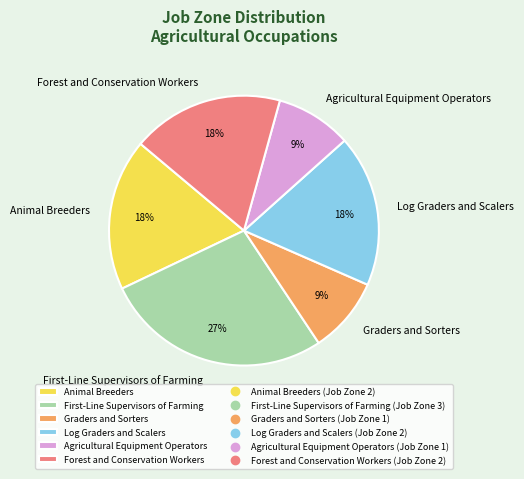

Is the sum of Graders and Sorters and Agricultural Equipment Operators greater than half?

No